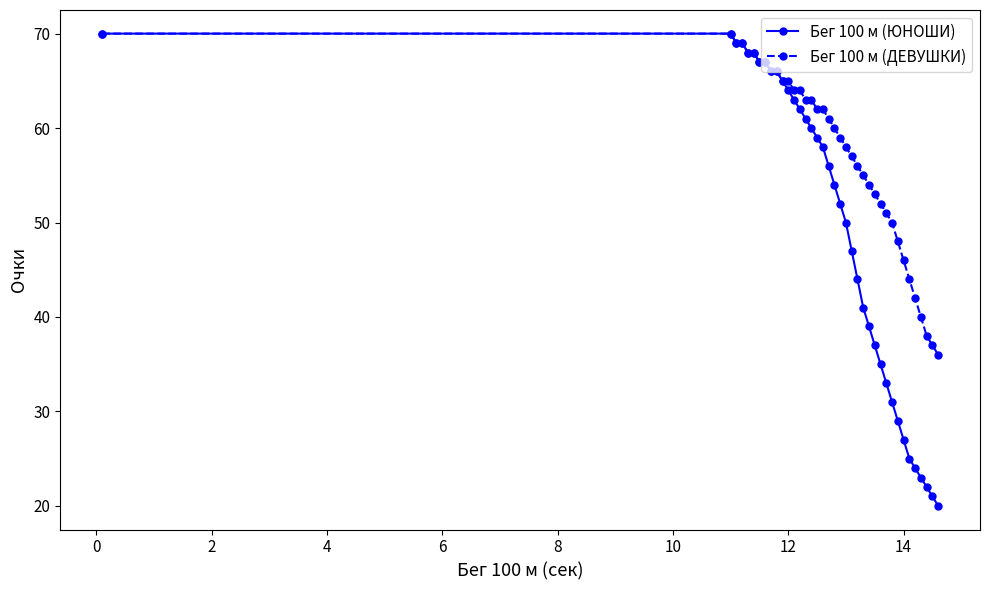

How many lines are shown in the chart?

2